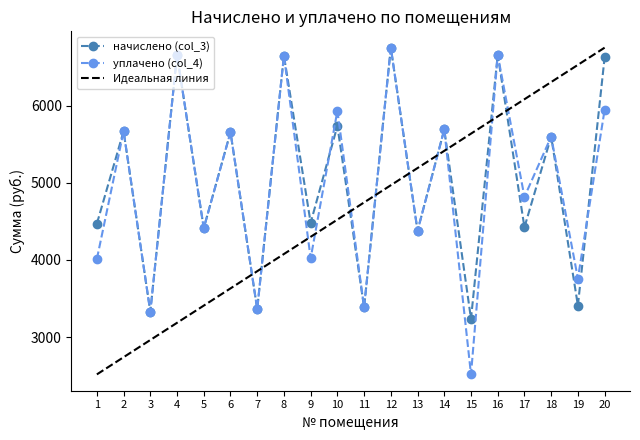

List the series in order of their overall mean, highest first.

начислено (col_3), уплачено (col_4)